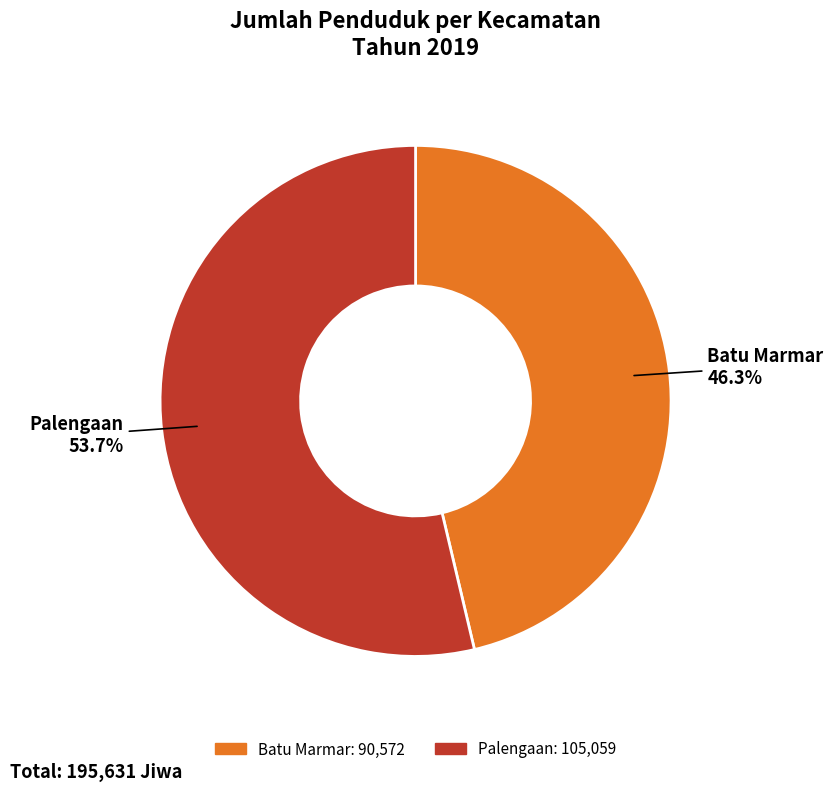

Is the sum of Batu Marmar and Palengaan greater than half?

Yes